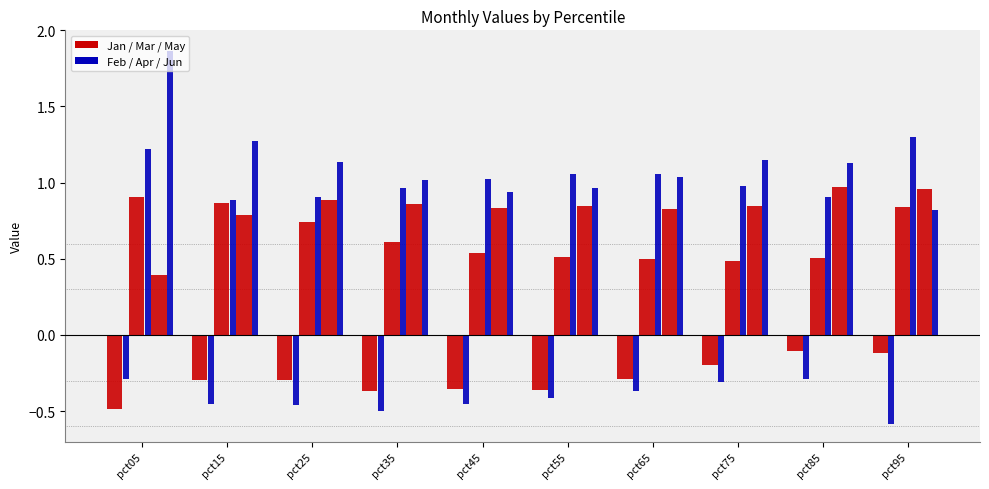

Is it true that Feb equals -0.1 at pct65?

False